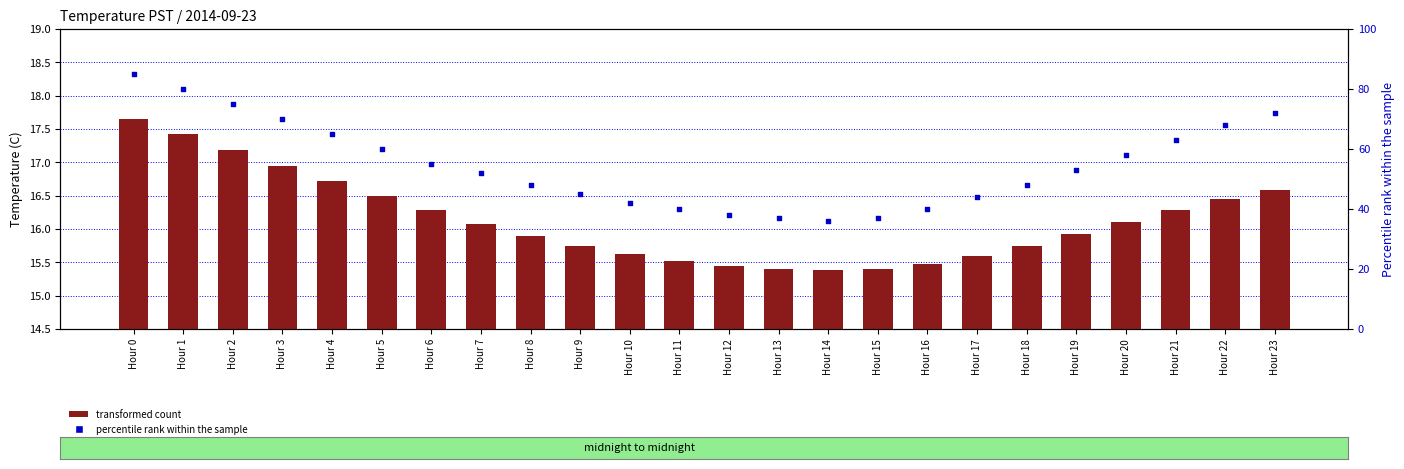

At how many categories does at least one series exceed 41?

18